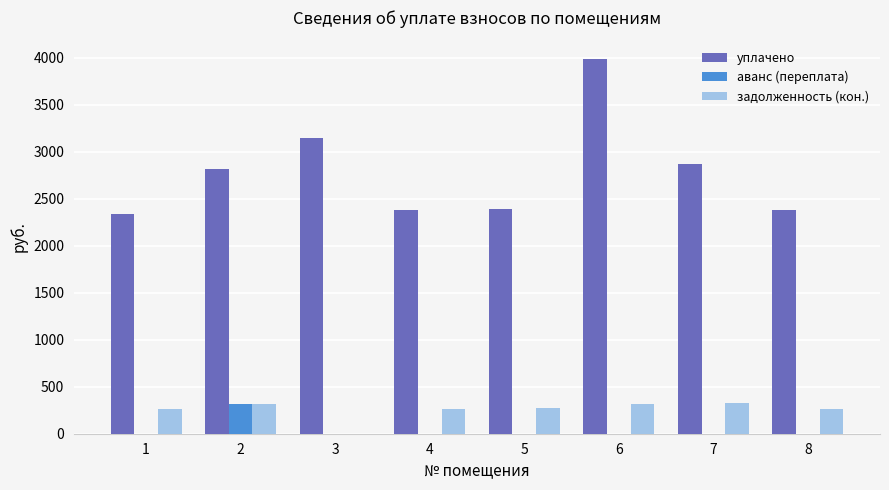

At which category does the chart reach its peak across all series?

6